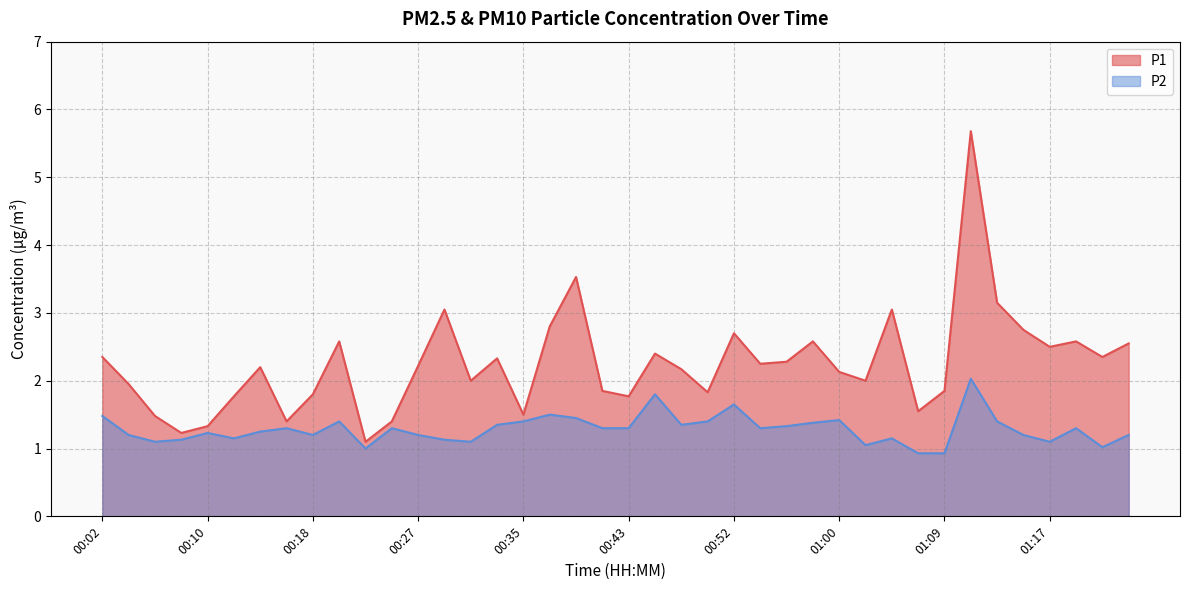

True or false: P1 has a value of 2.8 at 01:15.

True